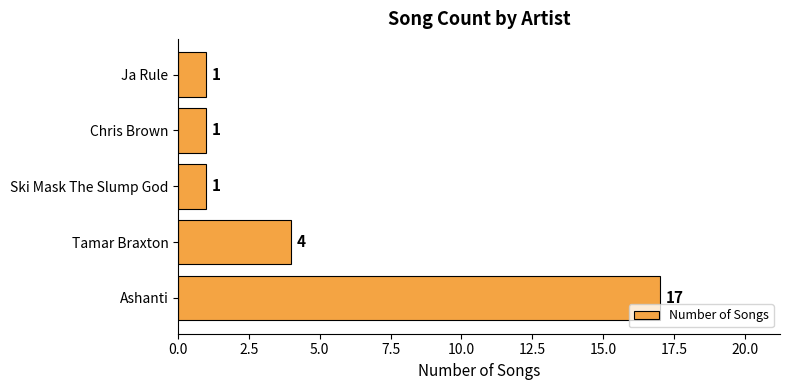

What is the change in value from Ashanti to Chris Brown?

-16